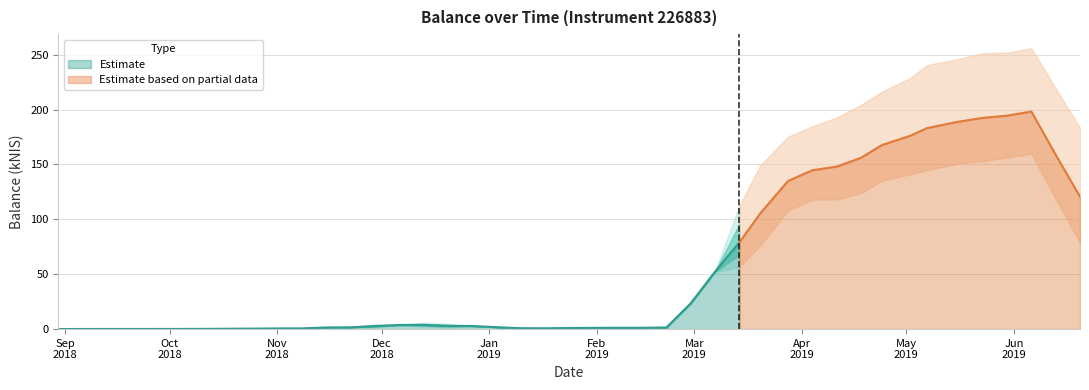

Where is the data nearest to the value 104?

25